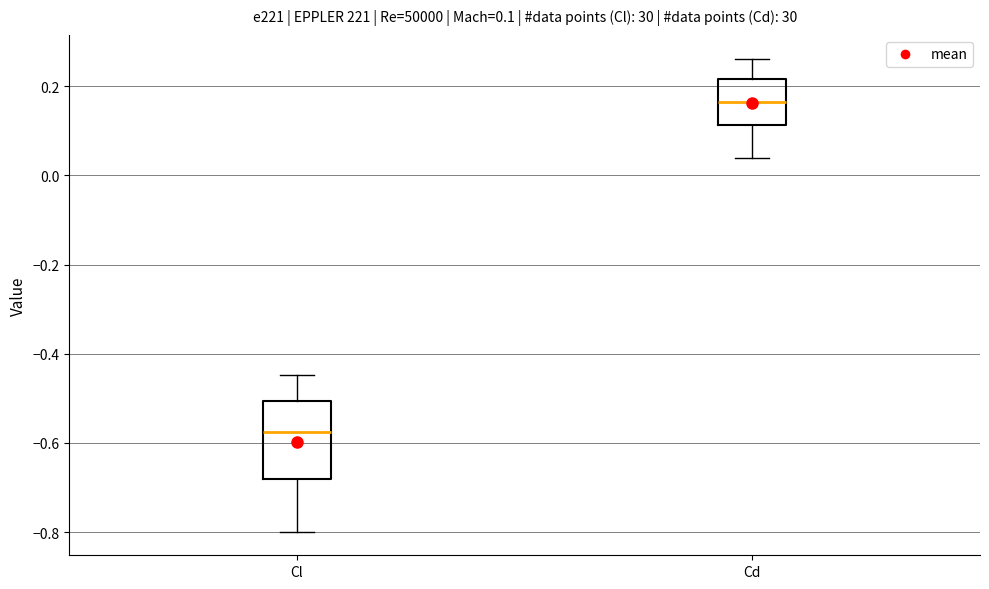

Comparing the boxes themselves (not the whiskers), which one is the tallest?

Cl